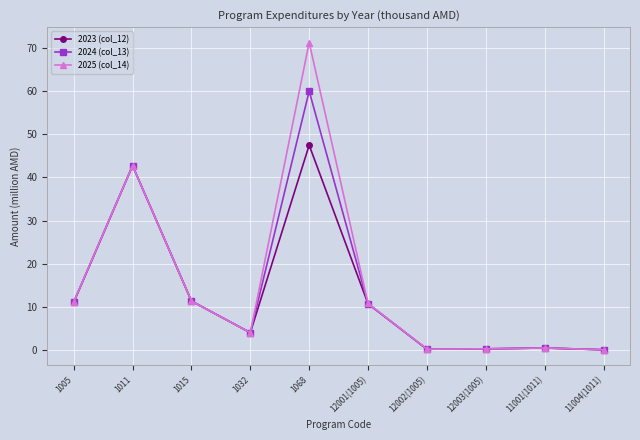

True or false: 2023 (col_12) has more than 1 interior local peaks.

True